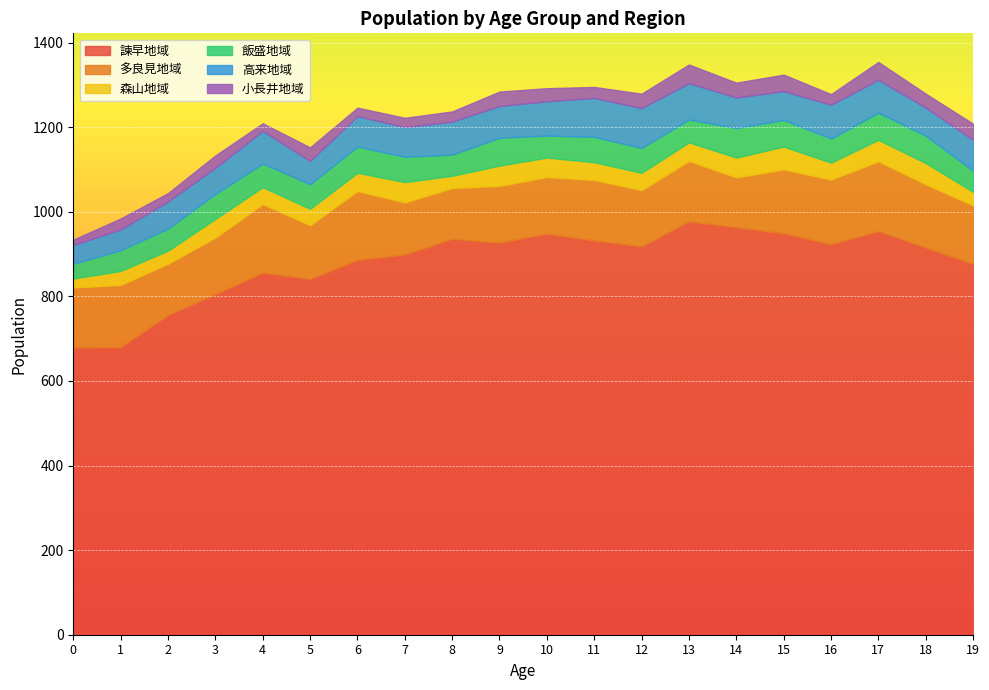

What is the difference between the highest and lowest values at 1?

654